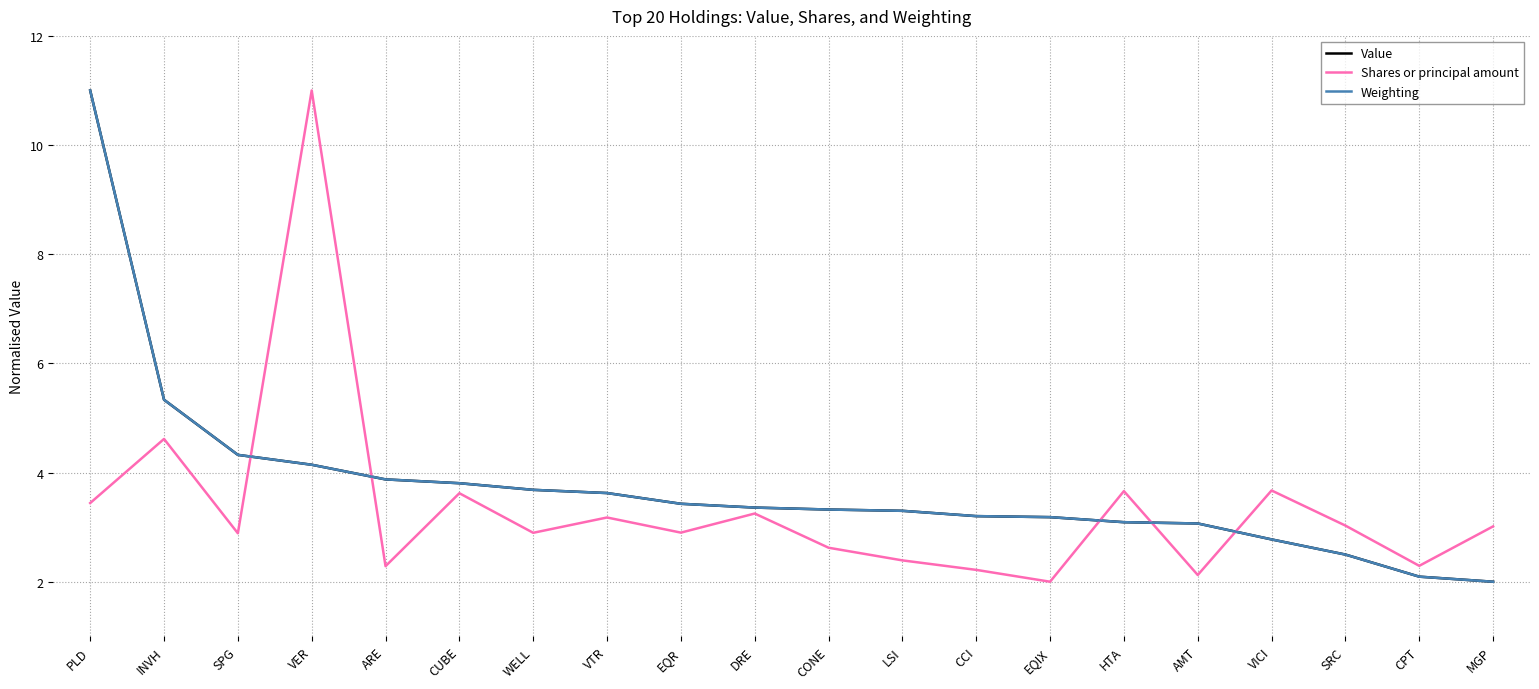

What is the total value across all series at WELL?

10.3